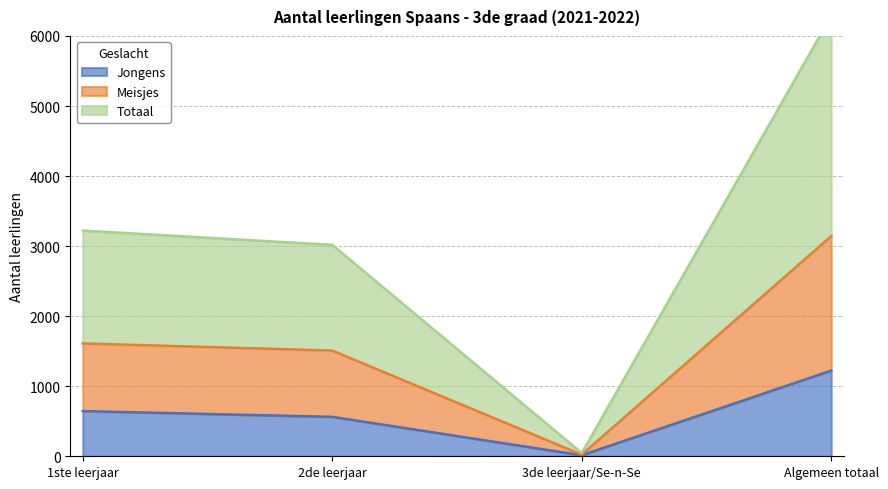

Is it true that Jongens equals 650 at Algemeen totaal?

False